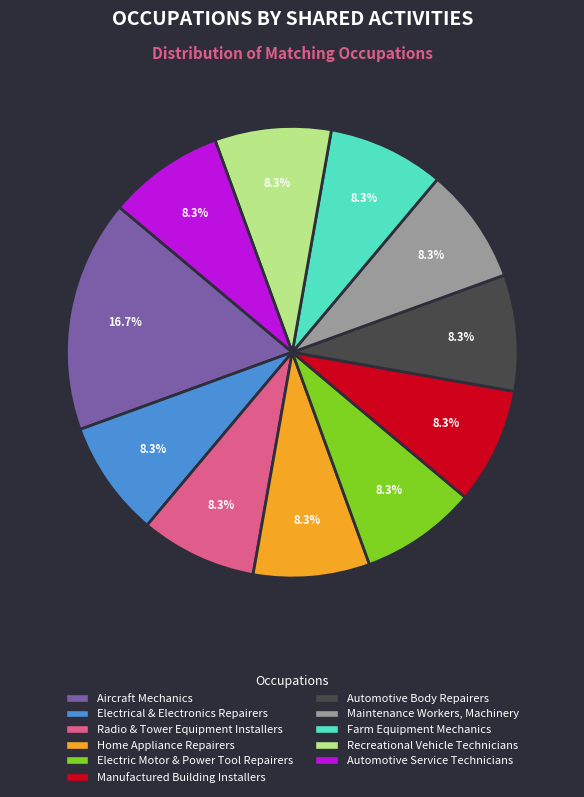

To the nearest percent, what percentage of the pie is Automotive Service Technicians?

8%